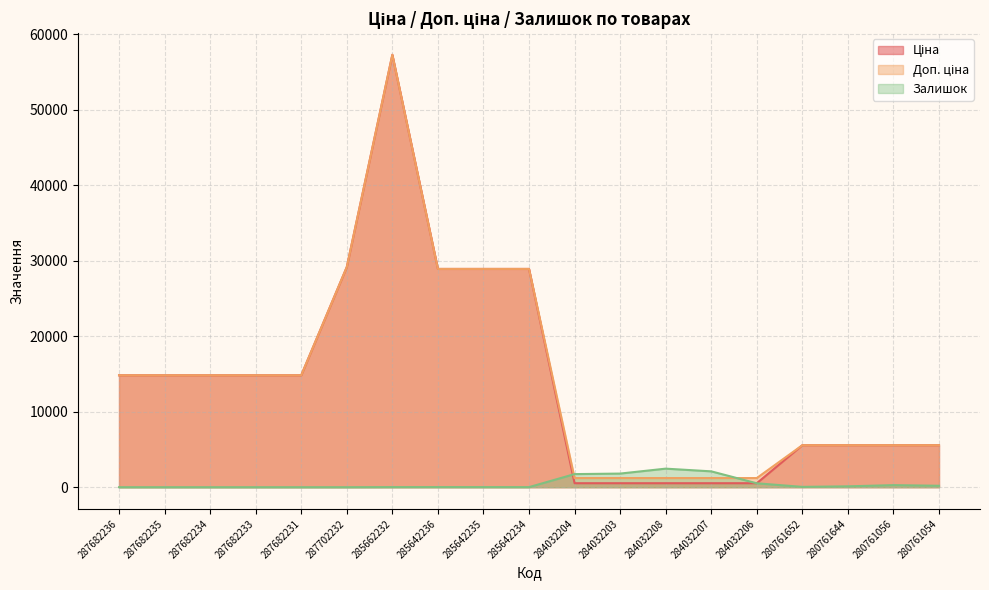

What is the value of the Залишок point at the 10th from the left?

10.0